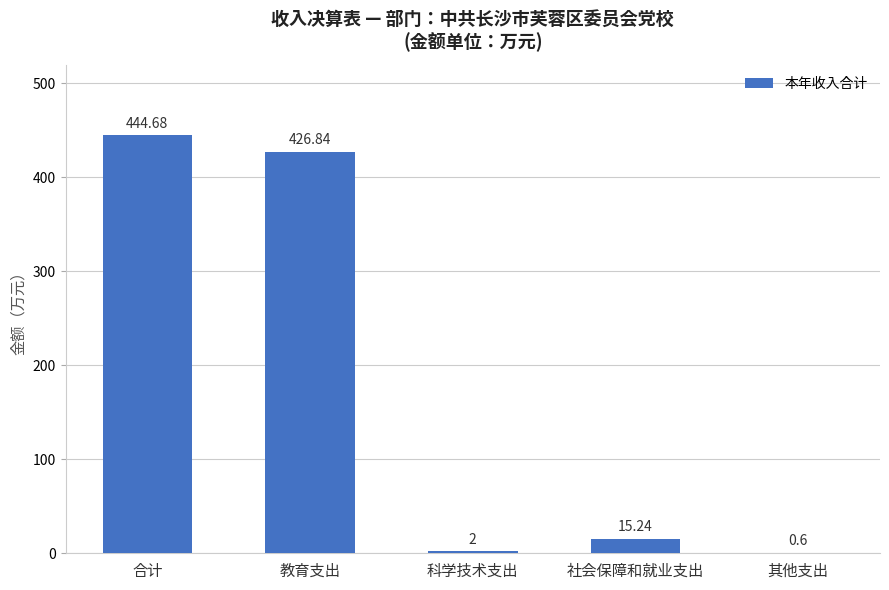

Which has a higher value, 其他支出 or 教育支出?

教育支出